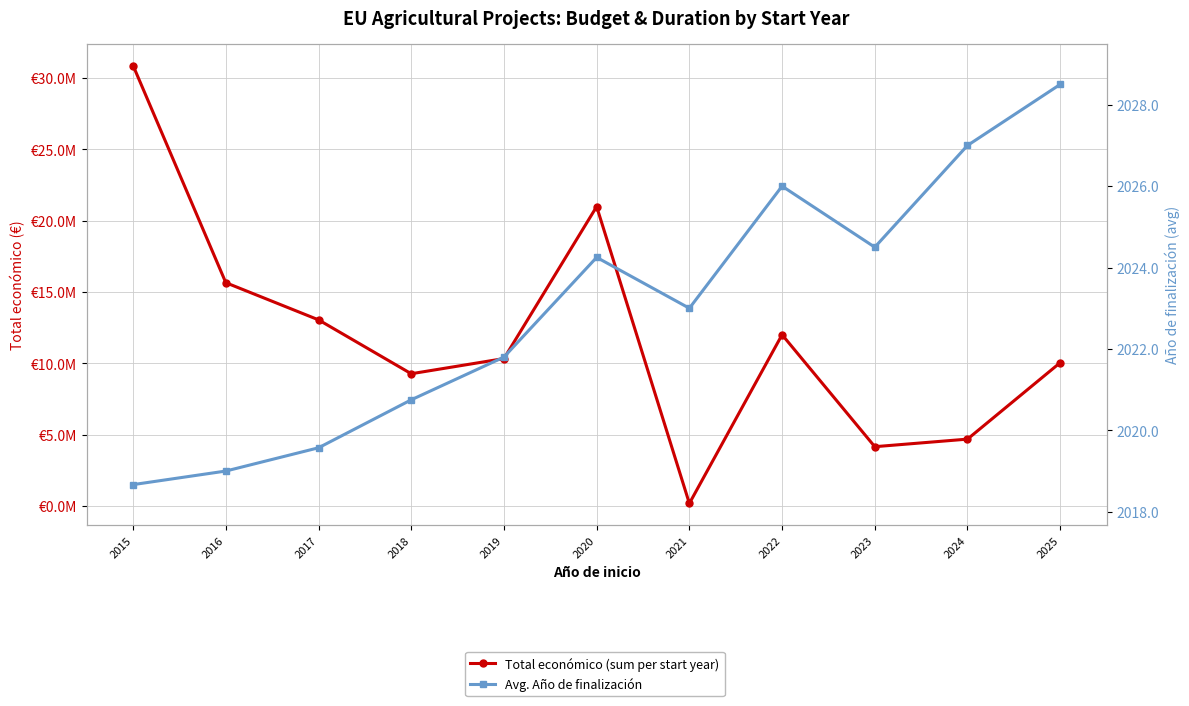

Rank the categories by Total económico (sum per start year) value from lowest to highest.

2021, 2023, 2024, 2018, 2025, 2019, 2022, 2017, 2016, 2020, 2015